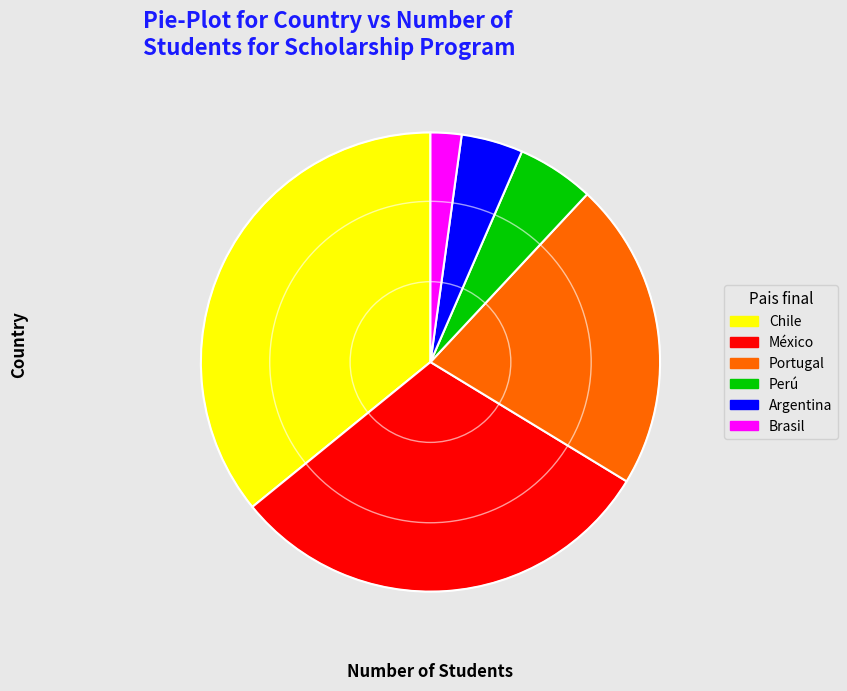

Which slice is the largest?

Chile